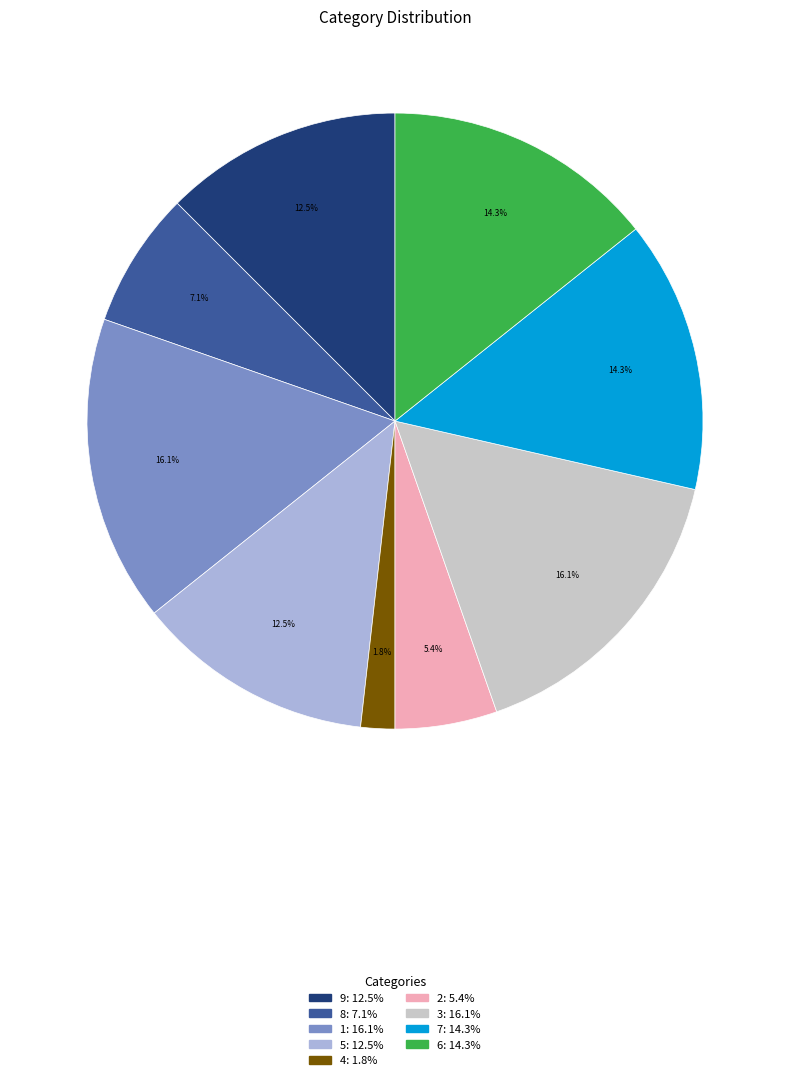

To the nearest percent, what is the difference between the 9 and 7 slice percentages?

2%